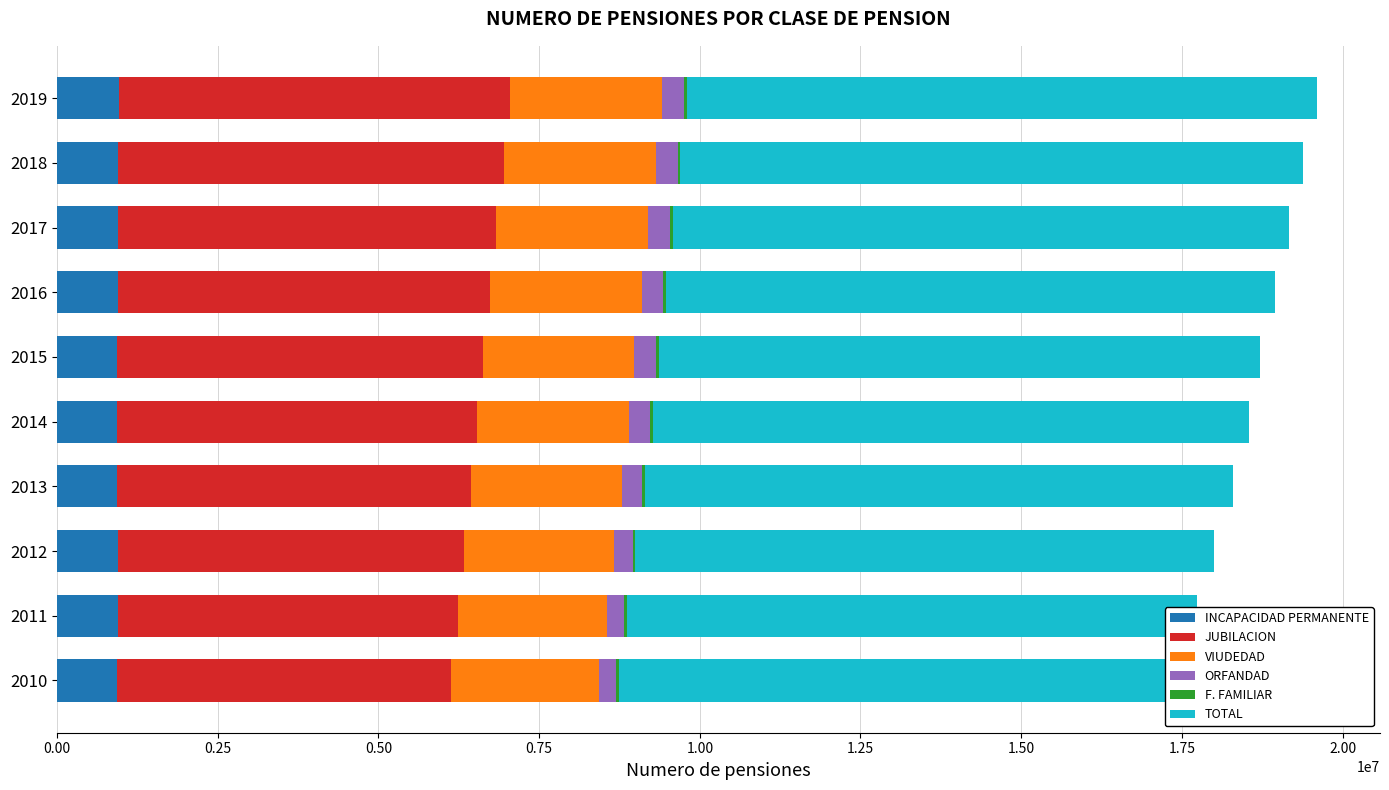

How many data points in VIUDEDAD are less than 2358932?

5